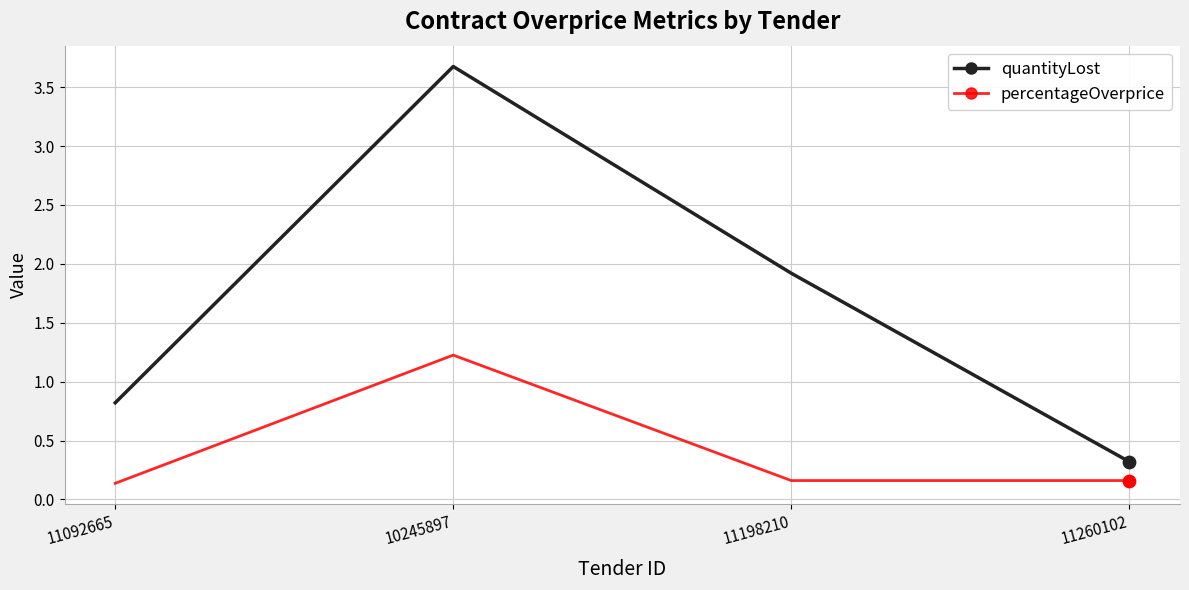

Which series has the largest range (max minus min)?

quantityLost